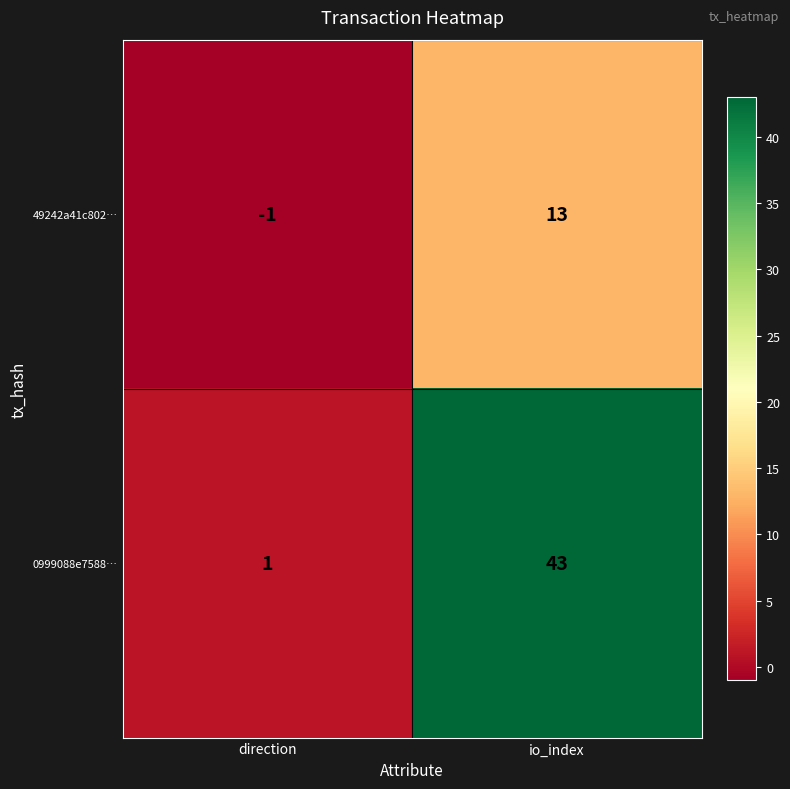

Where is 49242a41c802… nearest to the value 6?

direction